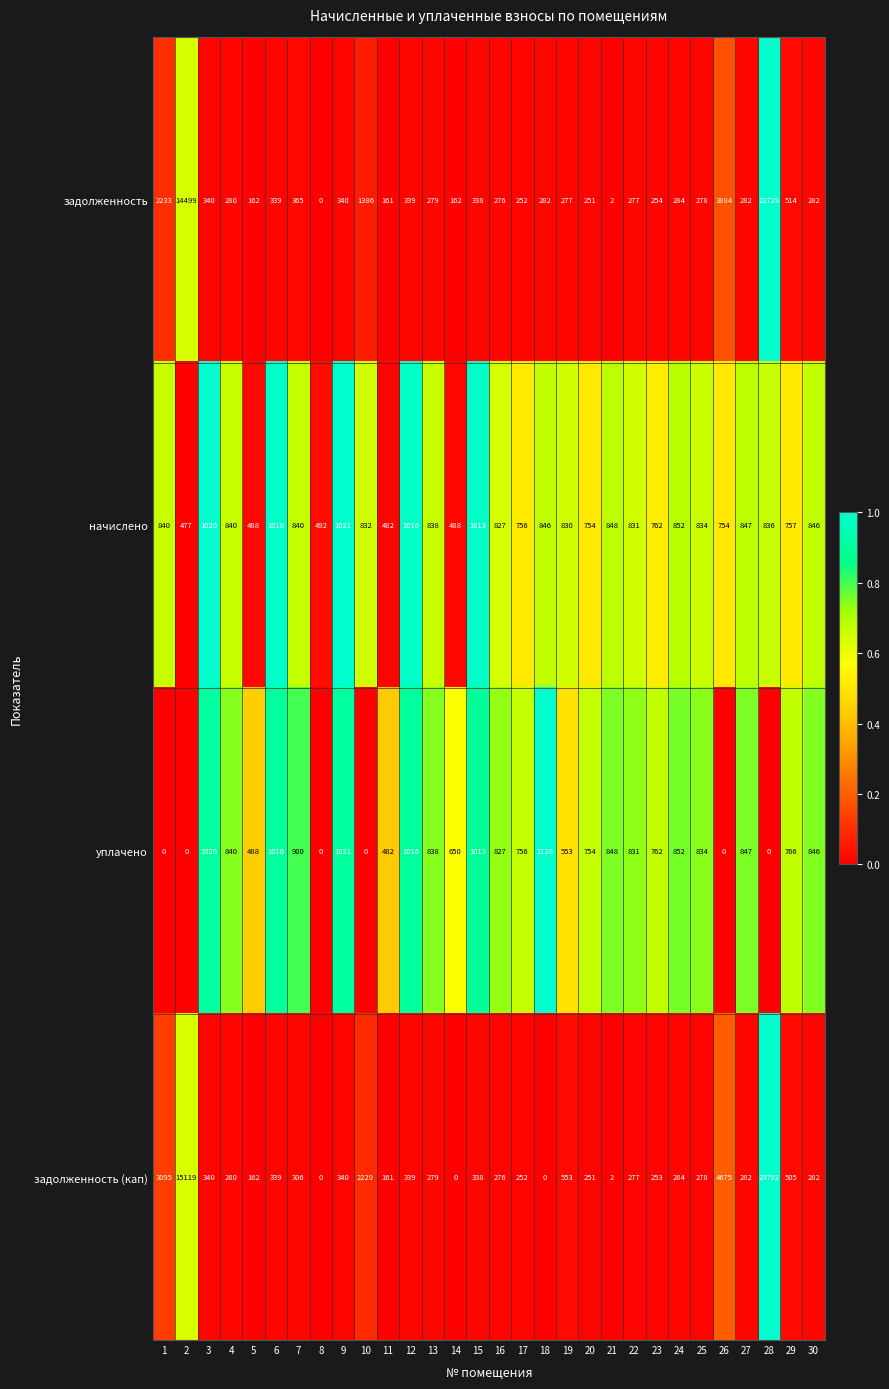

Is it true that начислено equals 838 at 13?

True